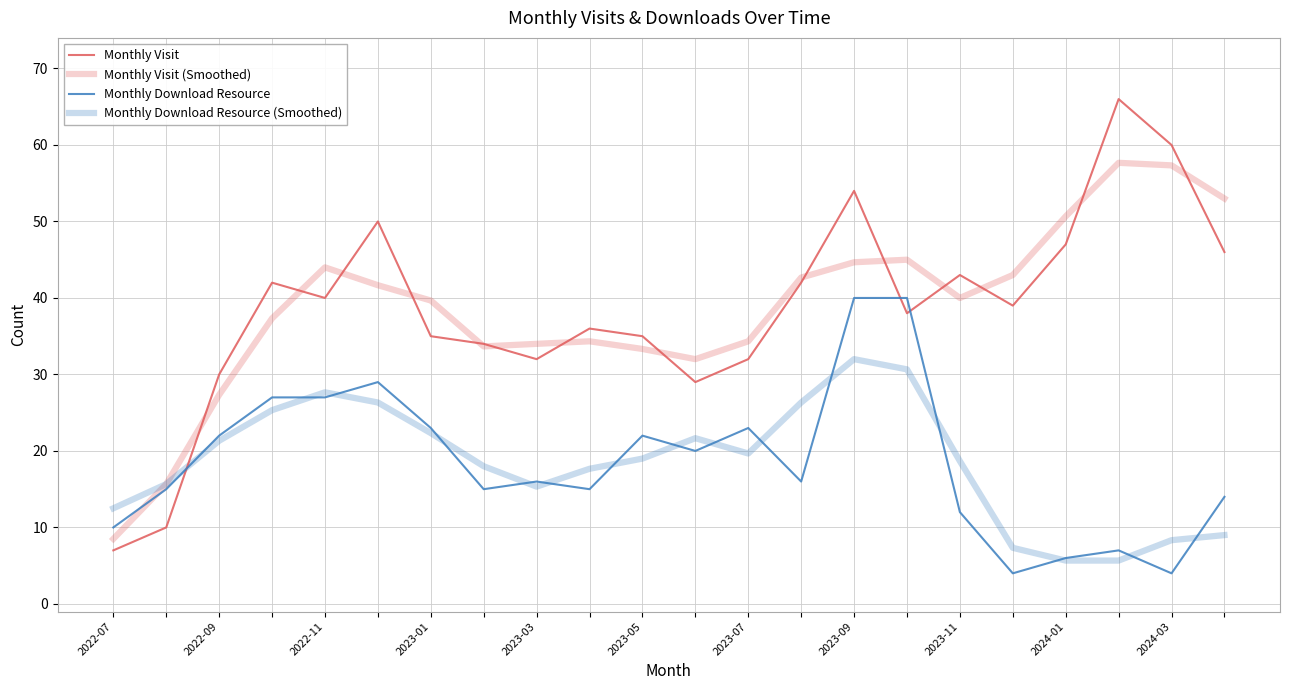

How many lines are shown in the chart?

4